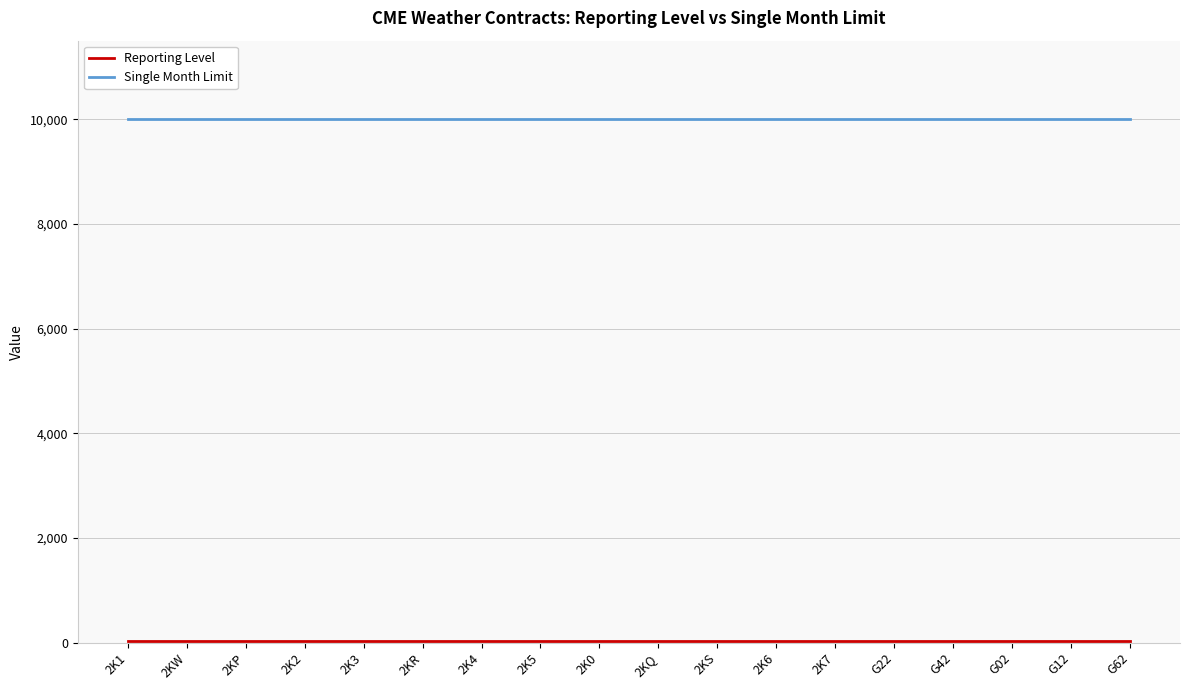

The value of Single Month Limit at 2K6 is 14381. True or false?

False